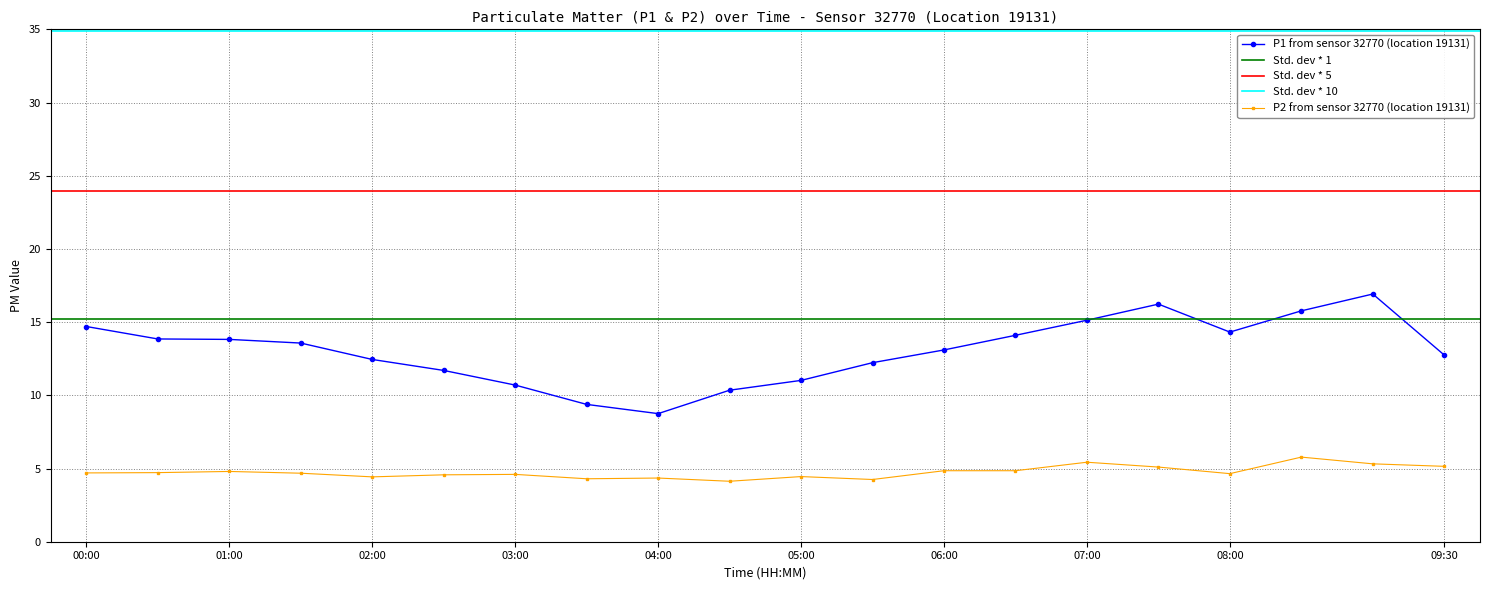

Which series has the largest range (max minus min)?

P1